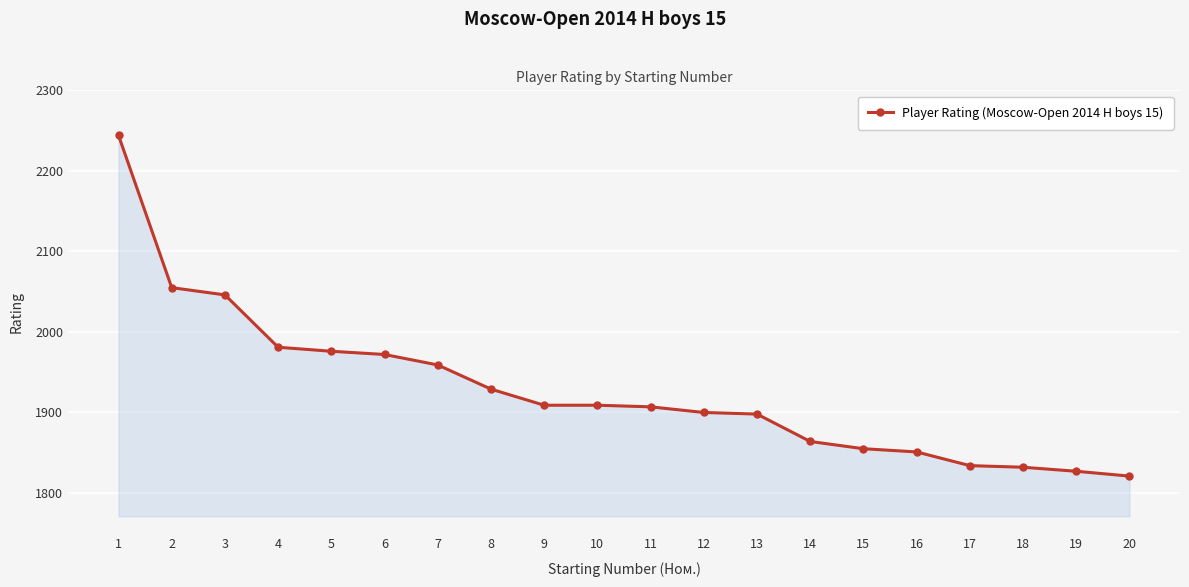

What is the ratio of the value at 18 to the value at 15?

1.0